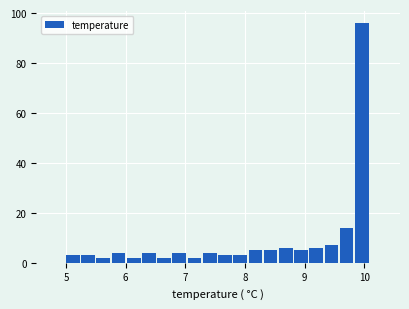

Read against the x-axis, roughly where is the centre of the tallest bar?

10.0